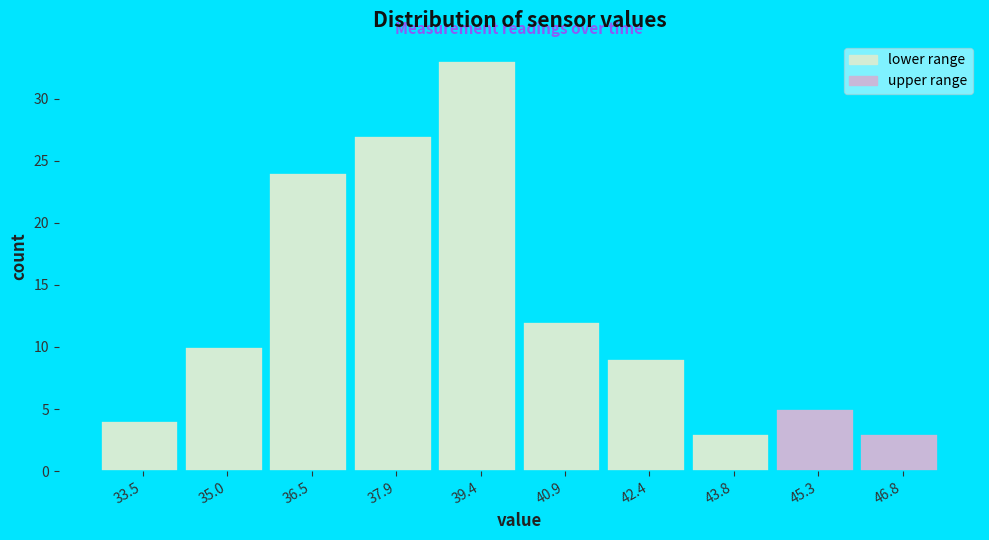

Which range on the x-axis has the tallest bar?

38.6 to 40.2